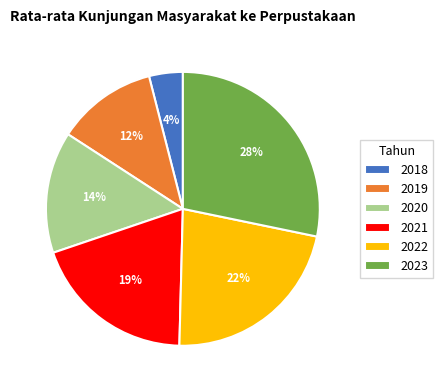

What percentage is the 2018 slice, to the nearest percent?

4%